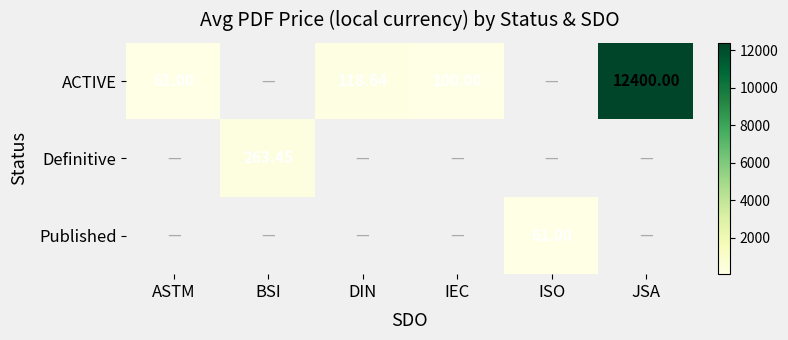

Count the number of data series in this chart.

3